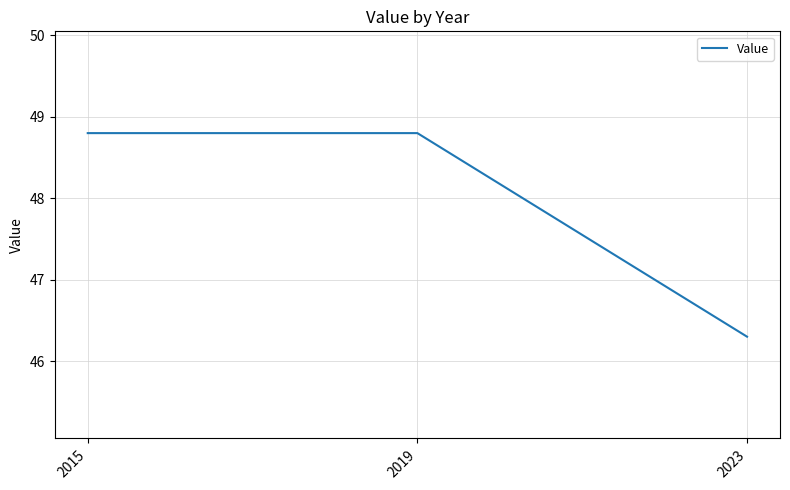

What is the ratio of the value at 2015 to the value at 2023?

1.1